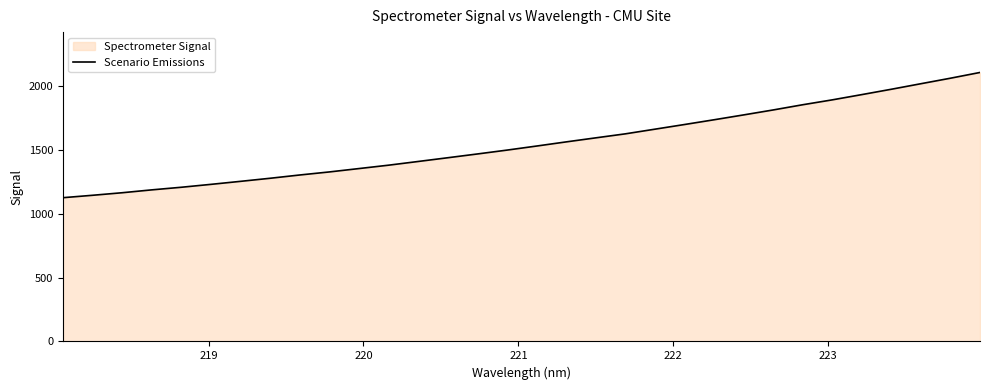

How many lines are shown in the chart?

1